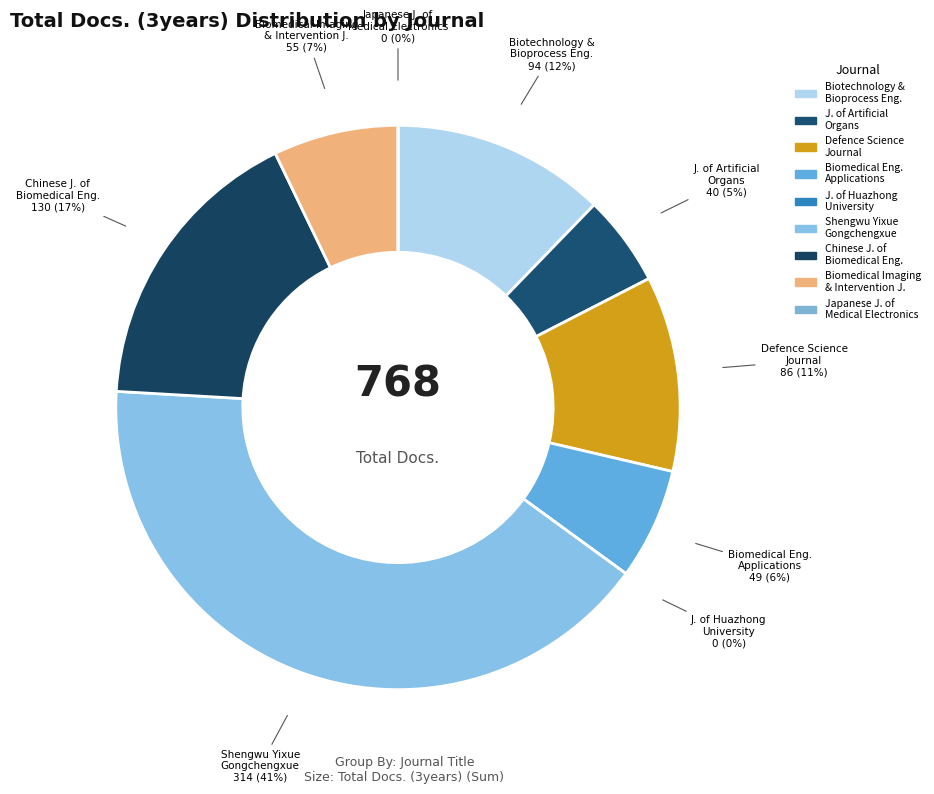

Does any single category account for the majority?

No